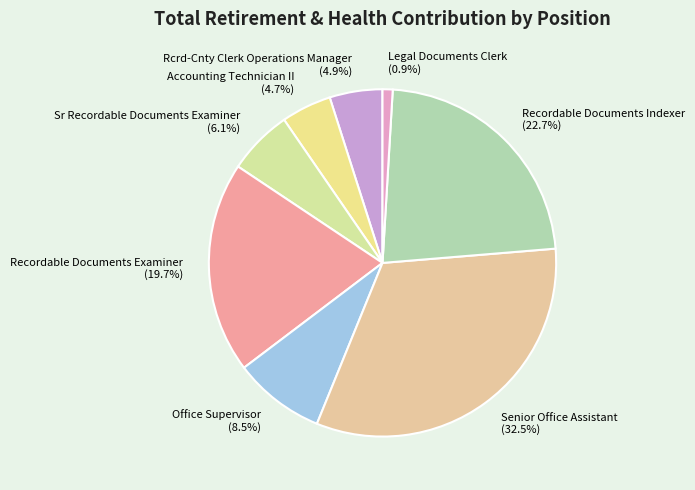

How many segments does this pie chart have?

8